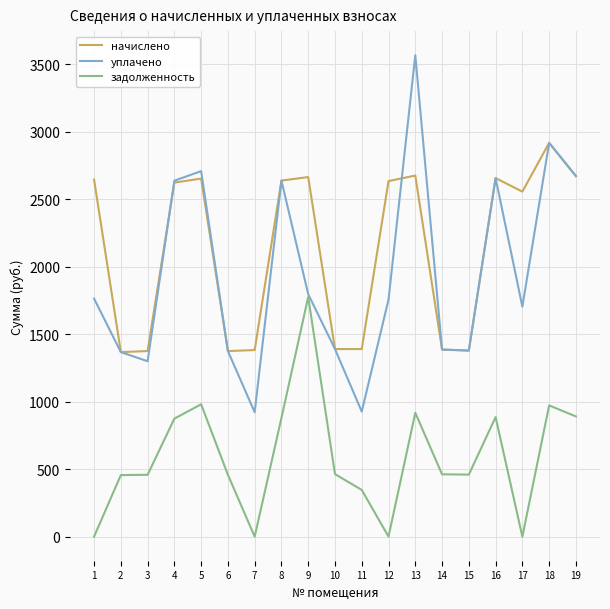

What is the approximate value of начислено at 18?

2917.5